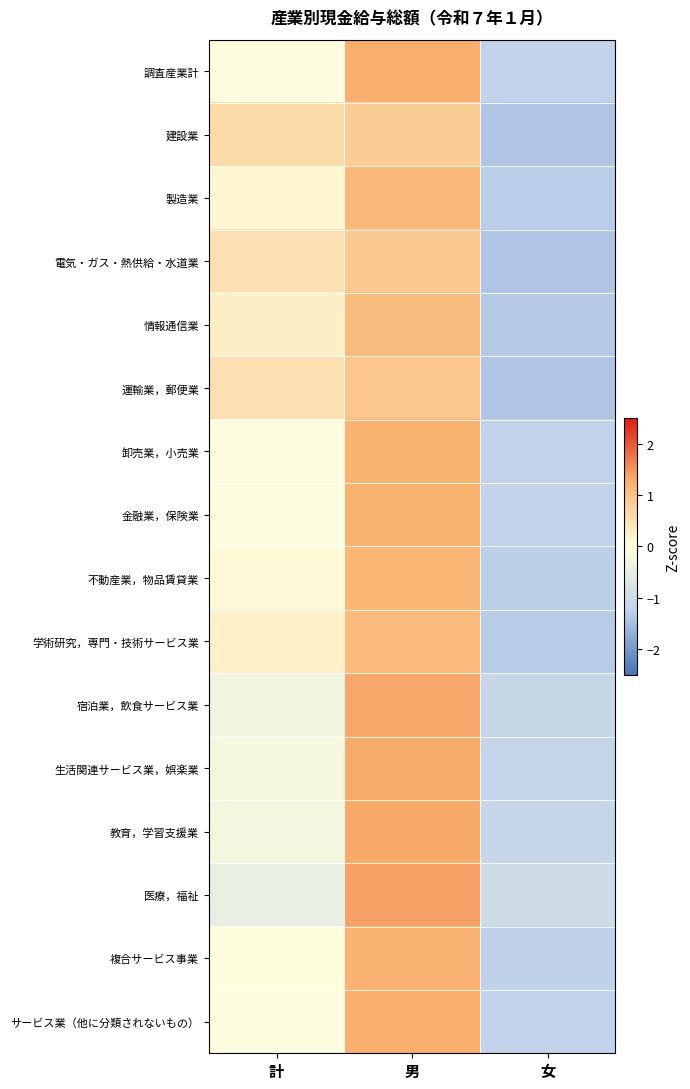

How many series are shown in this chart?

16